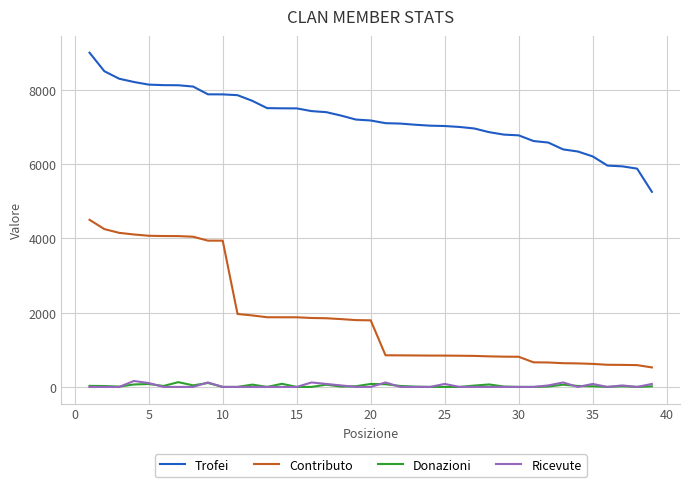

Which series has the largest total across all categories?

Trofei